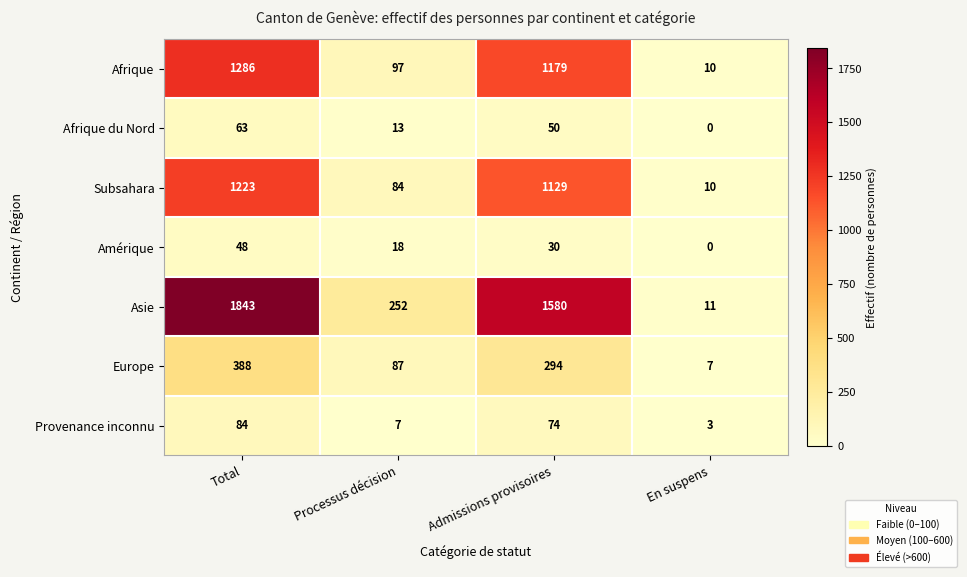

Which label corresponds to the smallest value in the chart?

En suspens